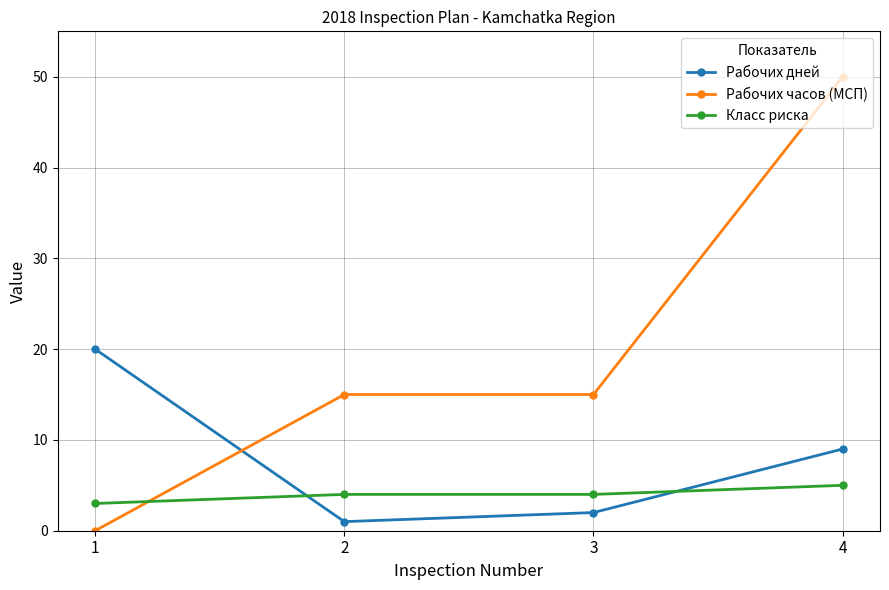

Rank the series by their average value, from highest to lowest.

Рабочих часов (МСП), Рабочих дней, Класс риска